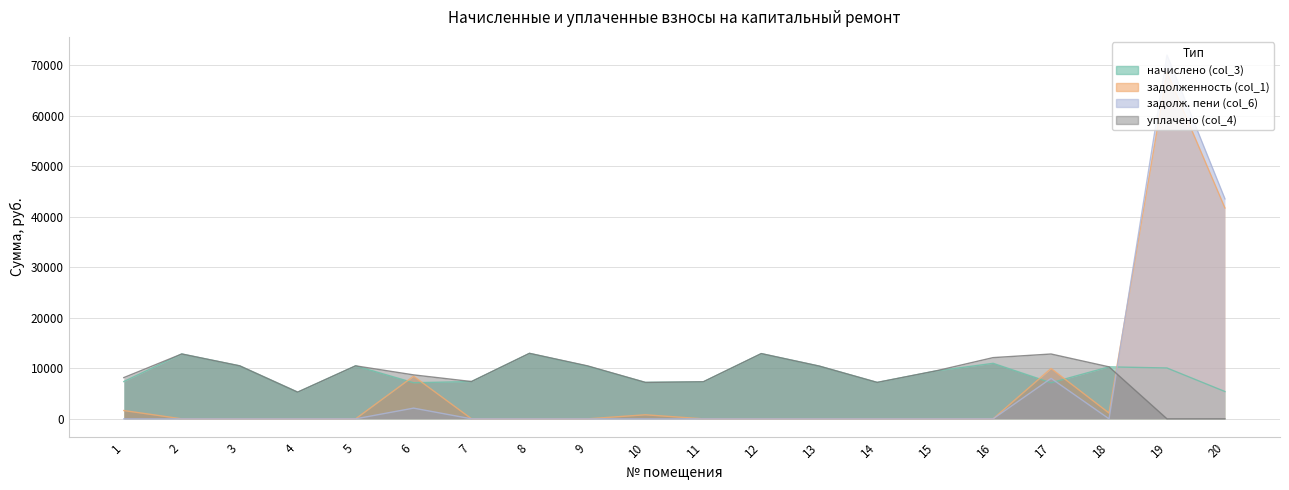

Rank the categories by уплачено (col_4) value from highest to lowest.

8, 12, 2, 17, 16, 3, 5, 9, 13, 18, 15, 6, 1, 7, 11, 10, 14, 4, 19, 20